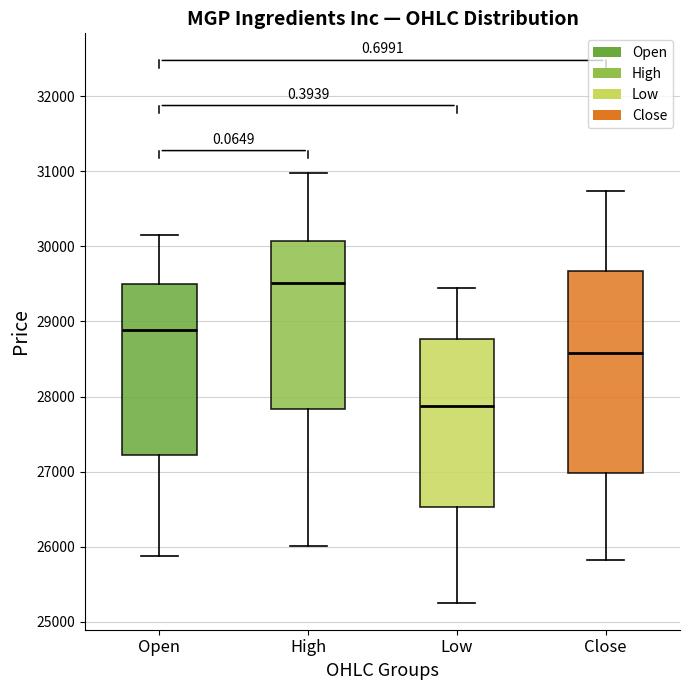

Where does the lower whisker of the box for Open end on the y-axis? The values are not printed on the chart, so give them approximately, as read against the axis.

25900